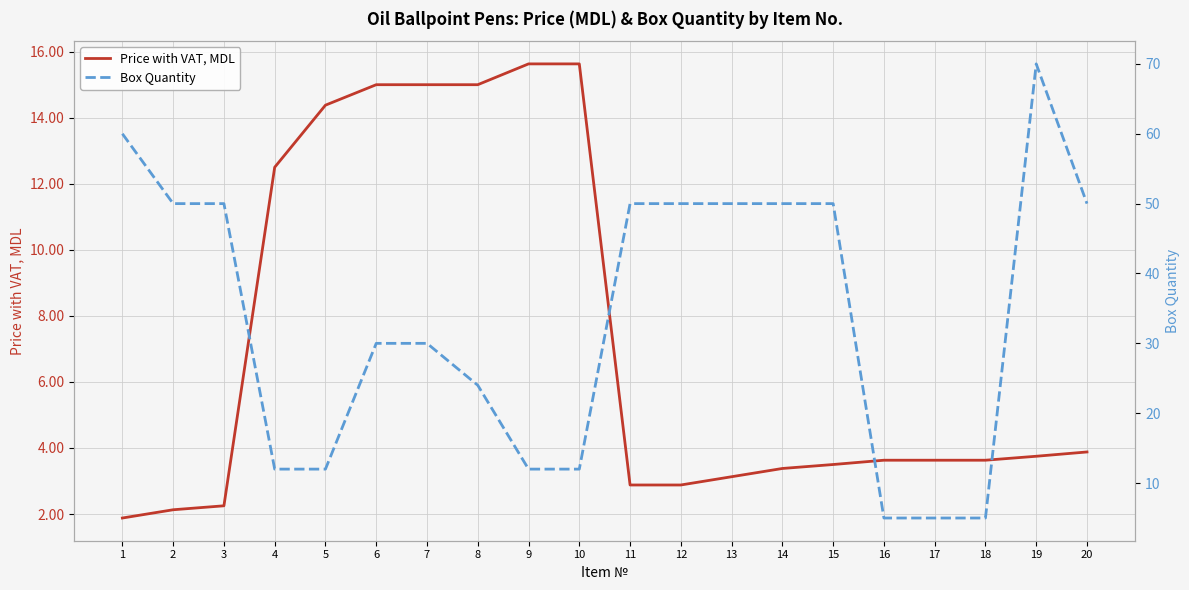

What is the sum of the Box Quantity values at 15 and 13?

100.0